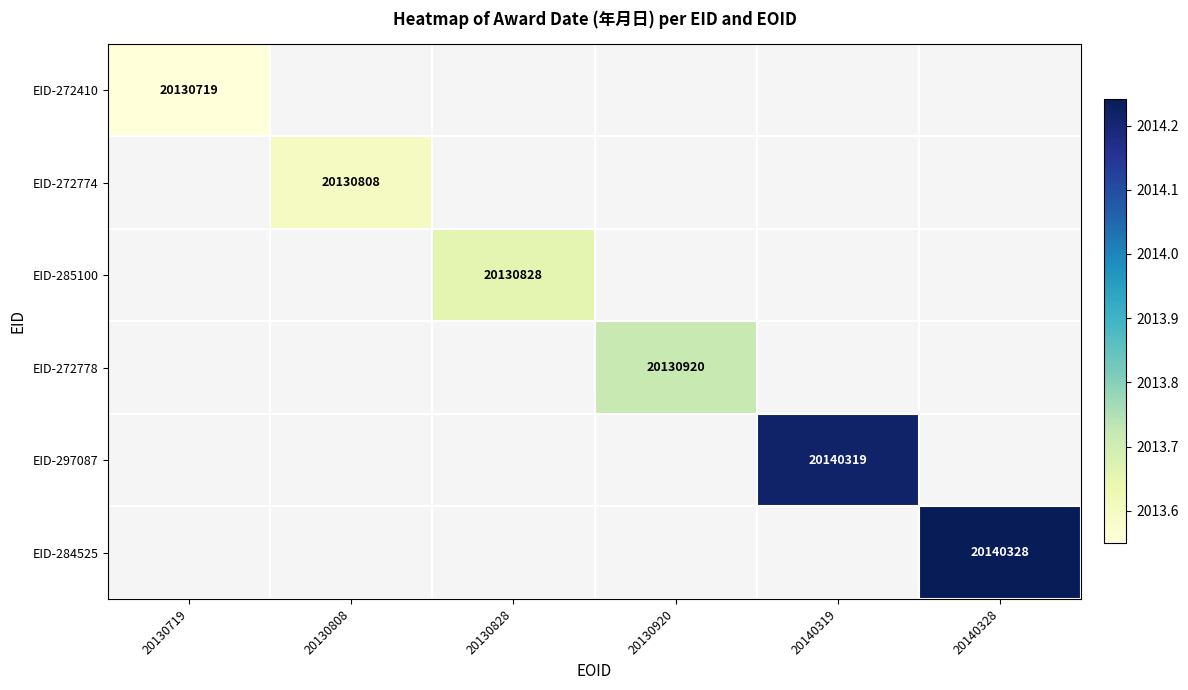

At which category does the chart reach its peak across all series?

20140328